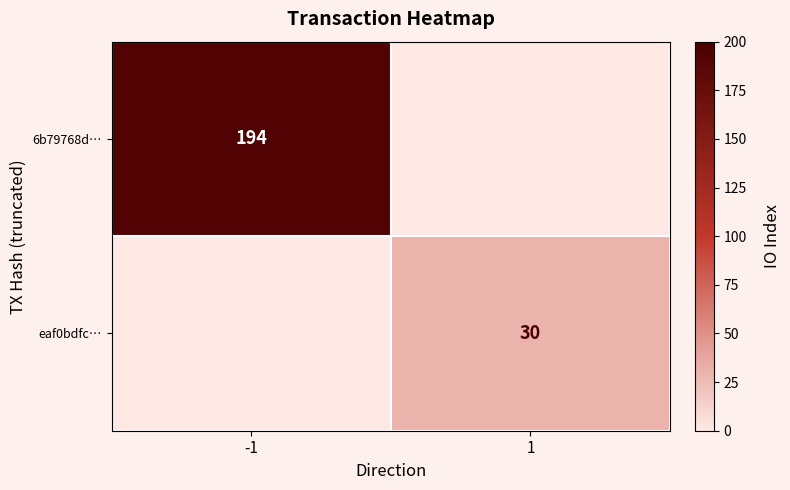

The eaf0bdfc… series shows 39 at 1. True or false?

False